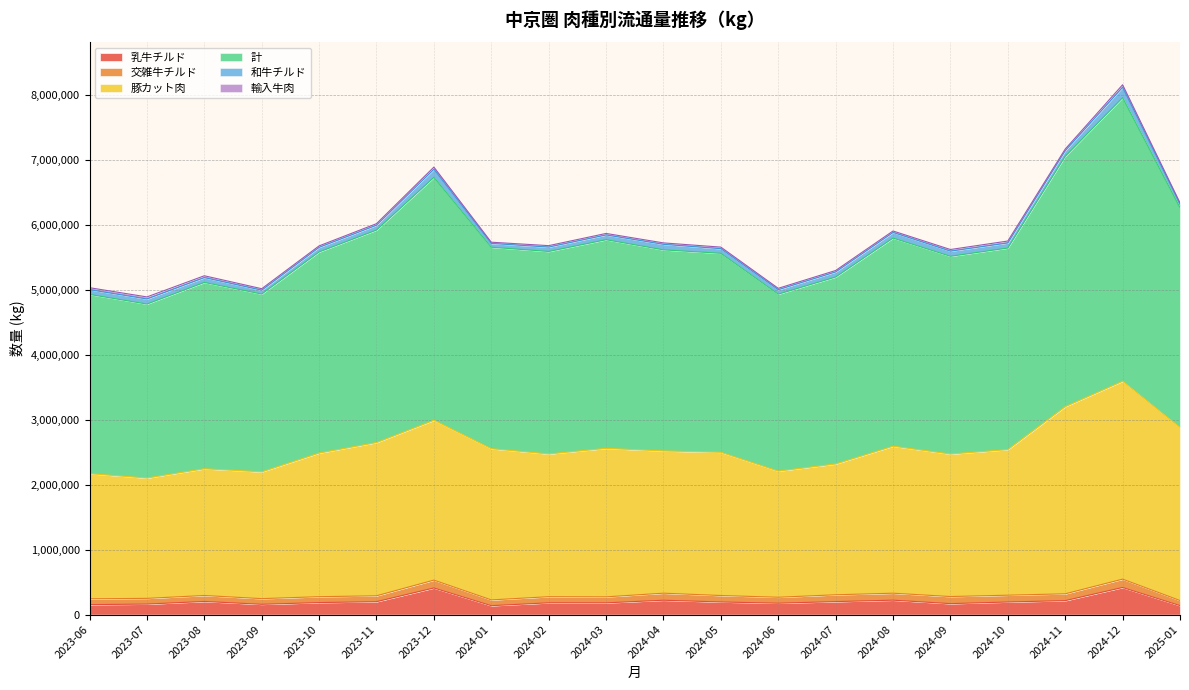

Which series has the largest range (max minus min)?

計